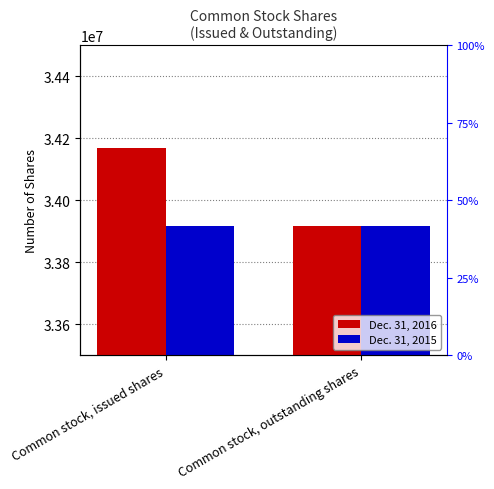

True or false: Dec. 31, 2015 has a value of 33916559 at Common stock, outstanding shares.

True